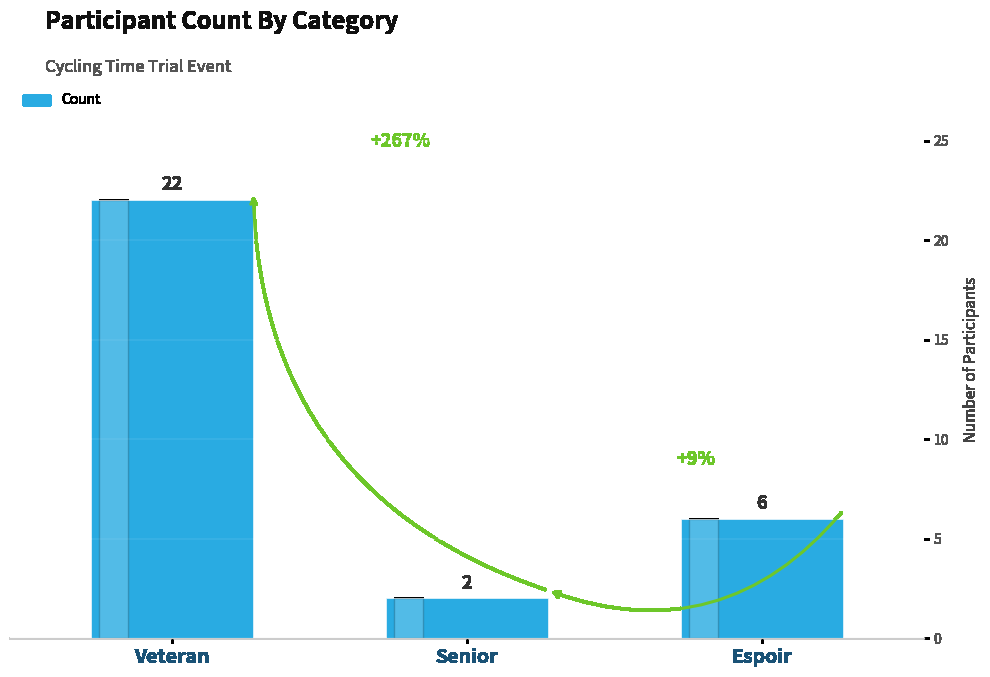

What is the ratio of the value at Espoir to the value at Senior?

3.0